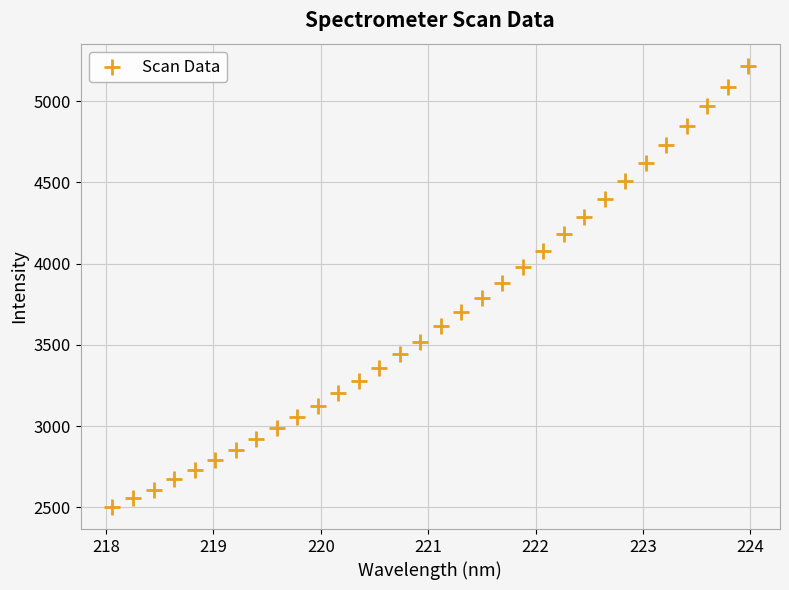

What is the range of X values (max minus min)?

5.9